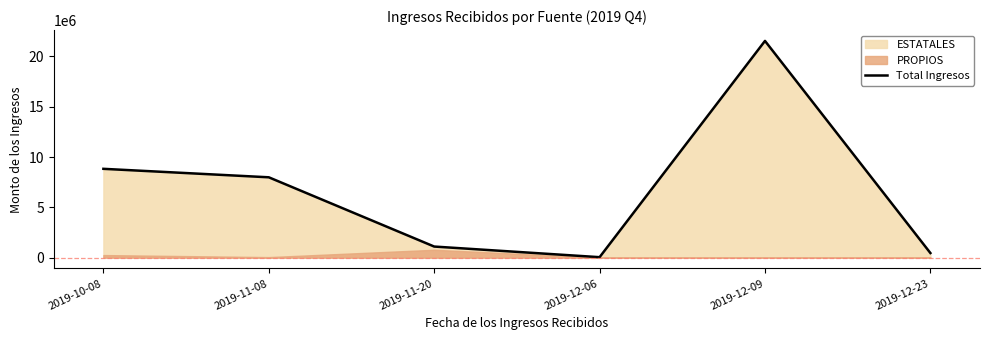

Reading left to right, what are all the values shown in this chart?

2019-10-08=8828506.3	2019-11-08=7986132.9	2019-11-20=1101330.6	2019-12-06=44506.0	2019-12-09=21544756.7	2019-12-23=457358.3